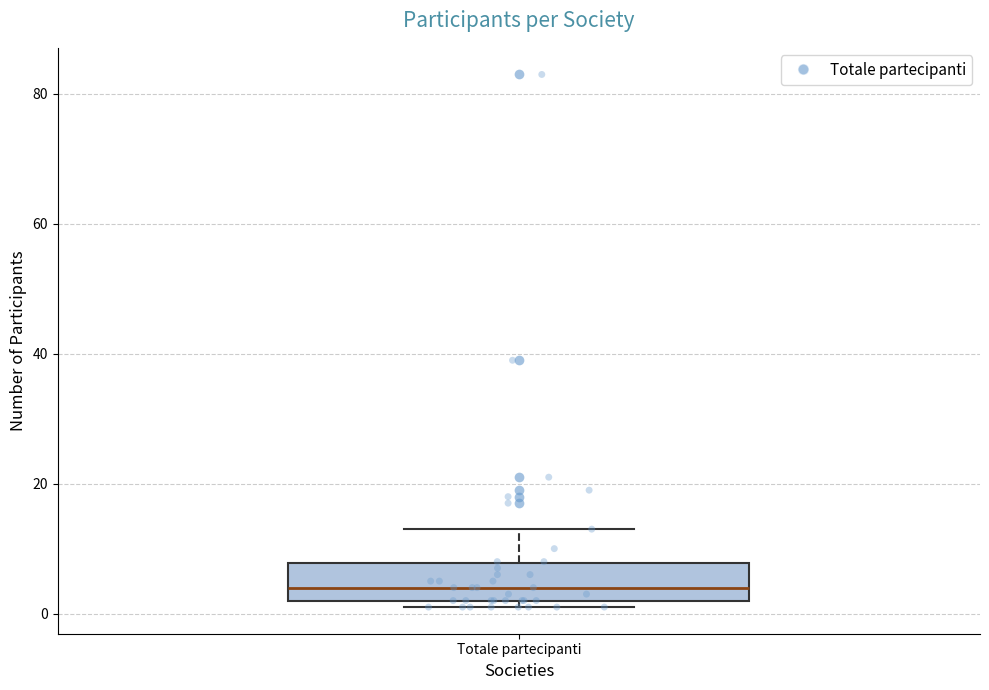

Read this box plot against the y-axis: the position of the median line, the range covered by the box, and the ends of both whiskers. The values are not printed on the chart, so give them approximately, as read against the axis.

median 4, box 2 to 8, whiskers 2 (just below the box's lower edge) to 14